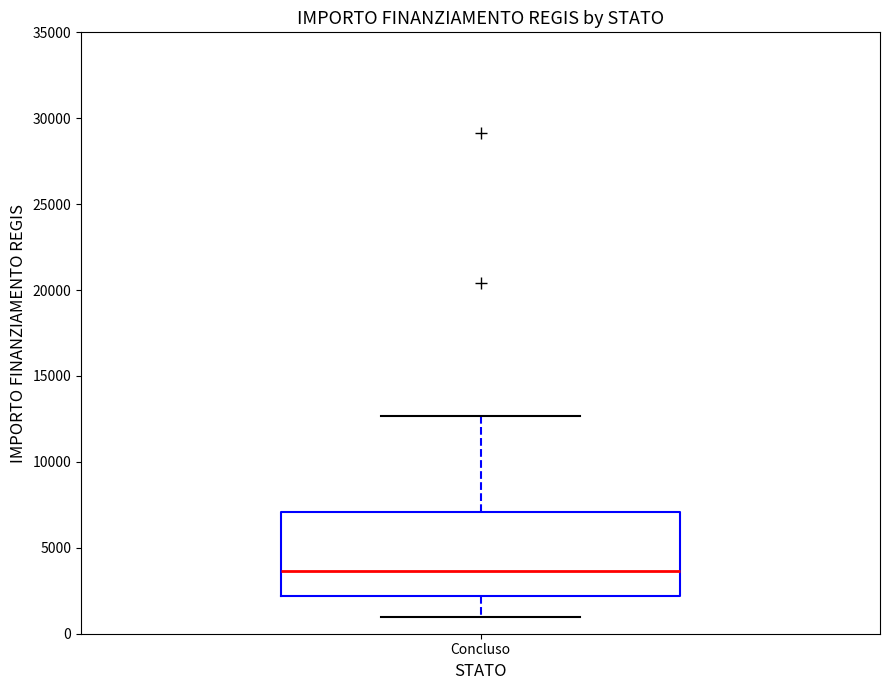

Where does the lower whisker of the box for Concluso end on the y-axis? The values are not printed on the chart, so give them approximately, as read against the axis.

1000